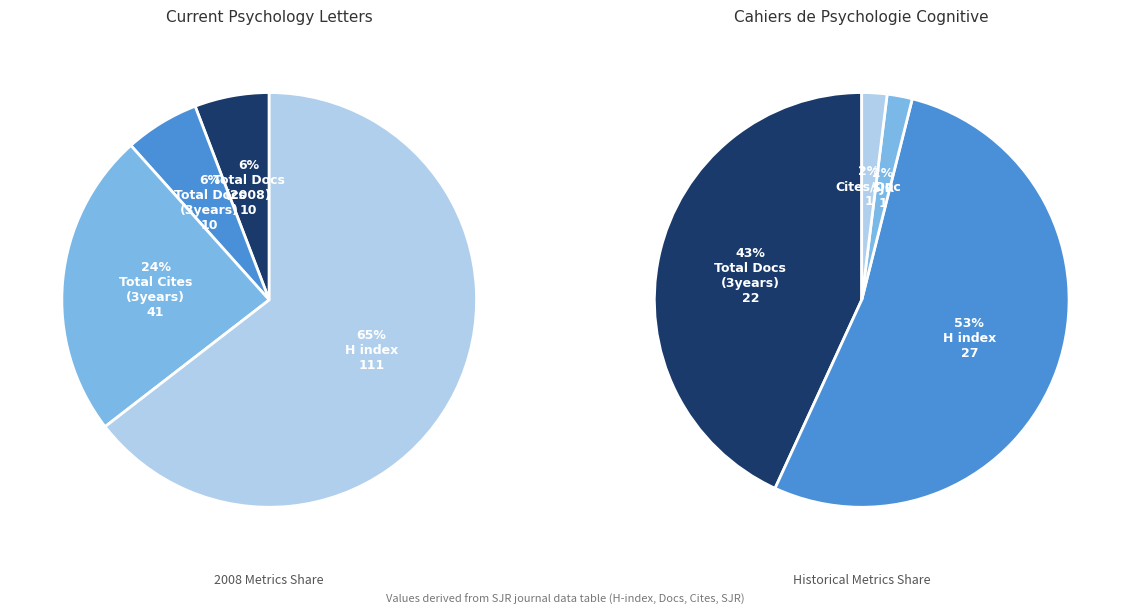

To the nearest percent, what percentage of the pie is Cahiers de Psychologie Cognitive?

20%